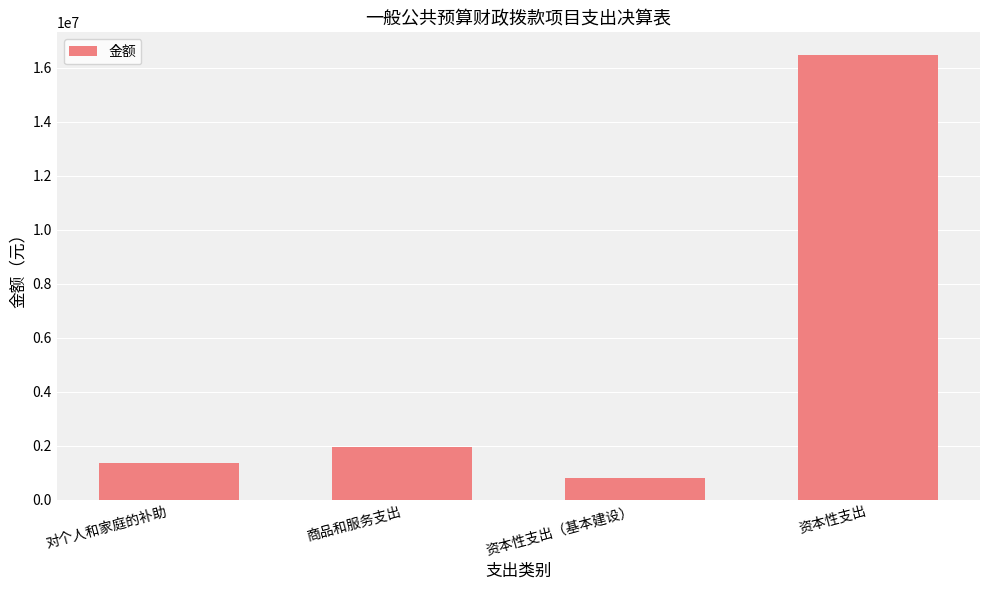

Which category has the lowest value across all series?

资本性支出（基本建设）